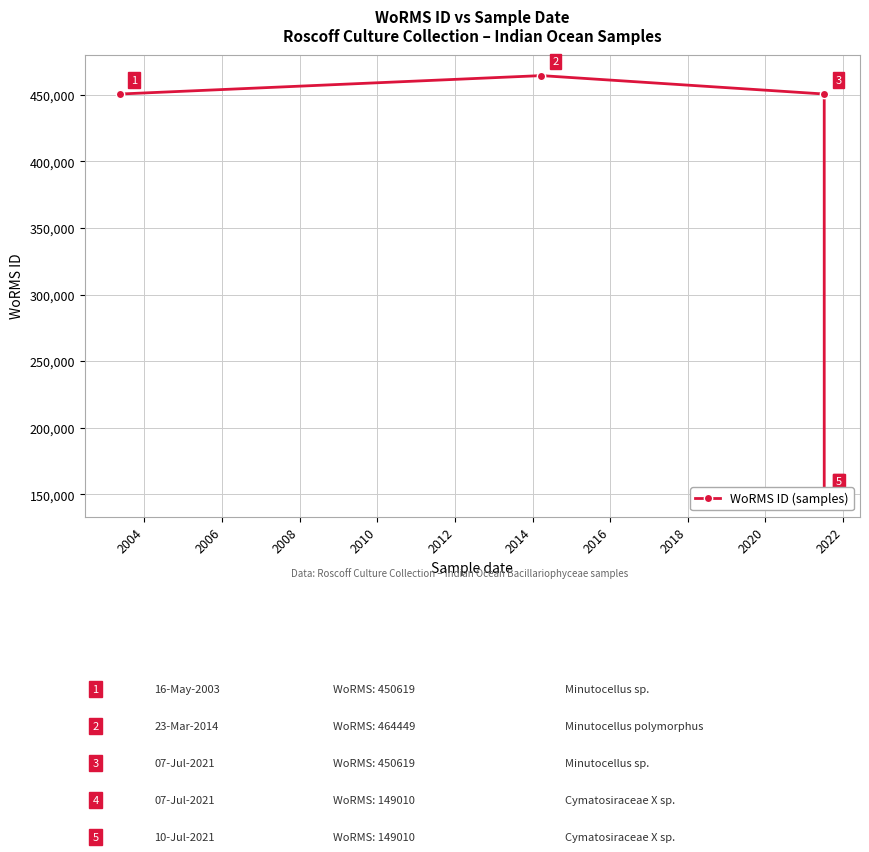

What value does the data have at 2006, to the nearest 50?

450600